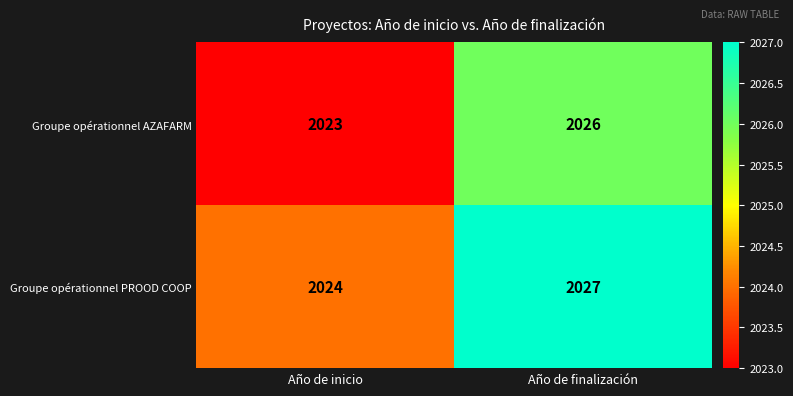

The Groupe opérationnel AZAFARM series shows 707 at Año de inicio. True or false?

False